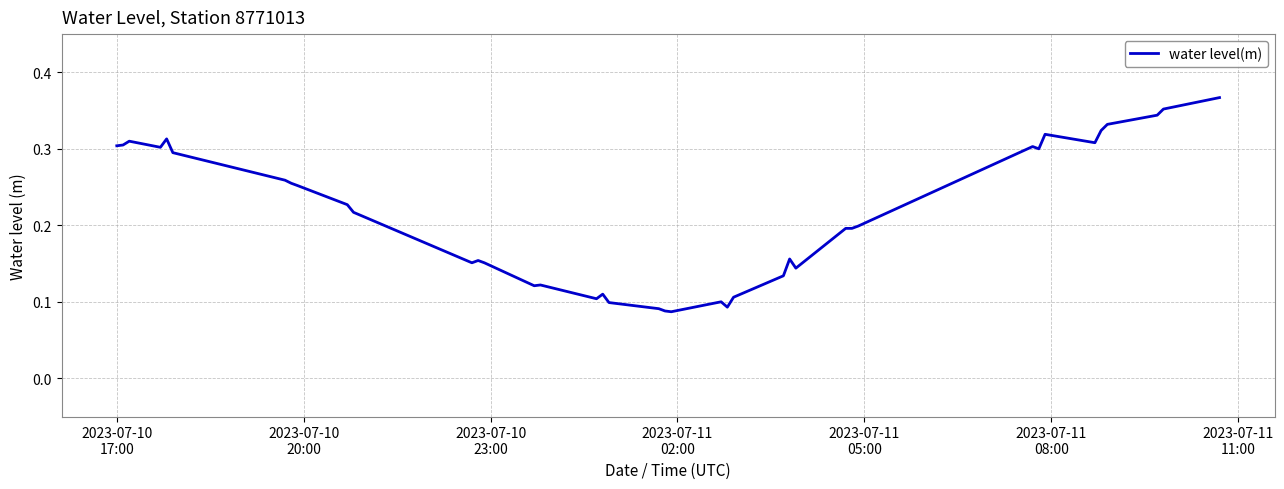

Is this an area chart (filled region under the line)?

No